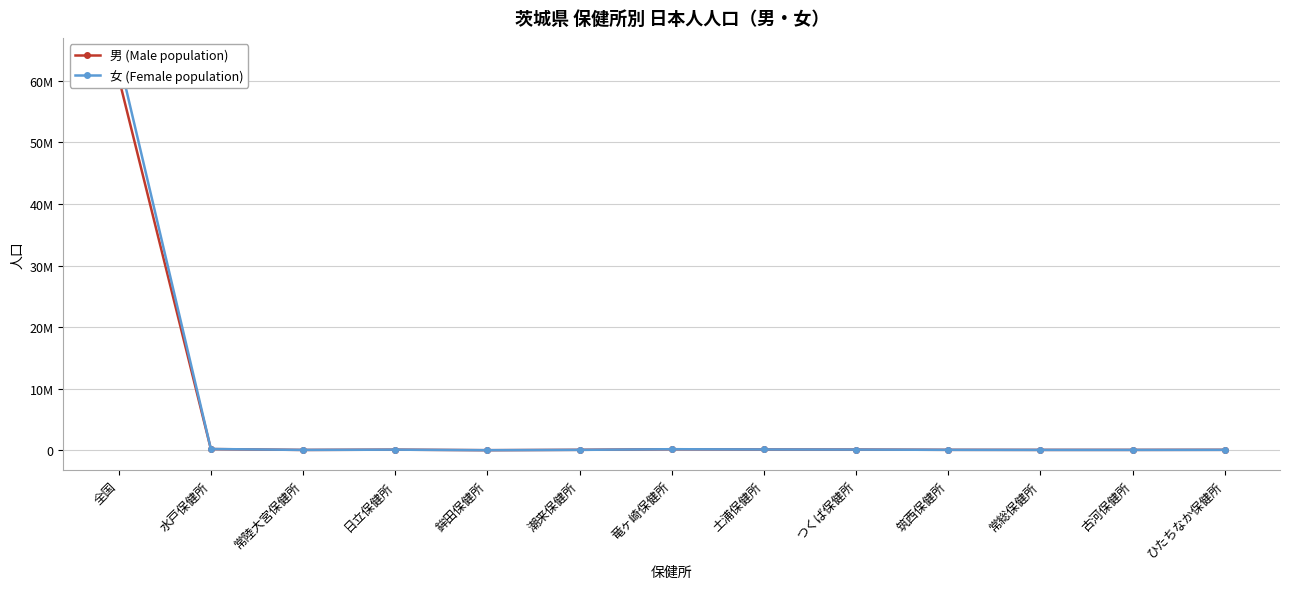

True or false: 男 (Male population) has a value of 194868 at 竜ヶ崎保健所.

True